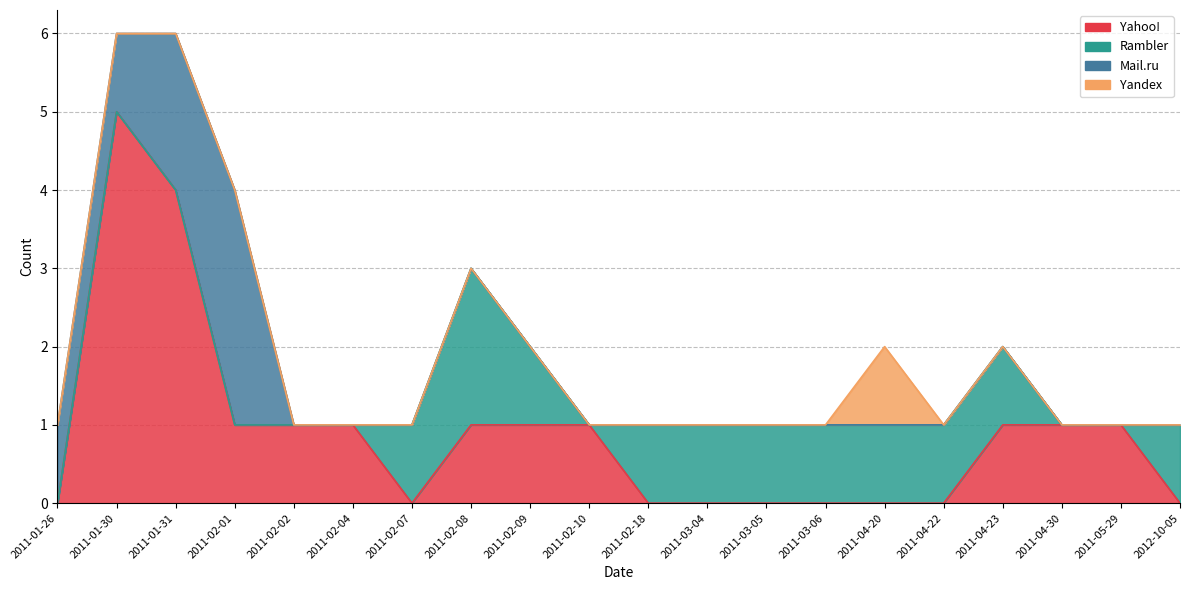

What position from the right is 2011-05-29?

2